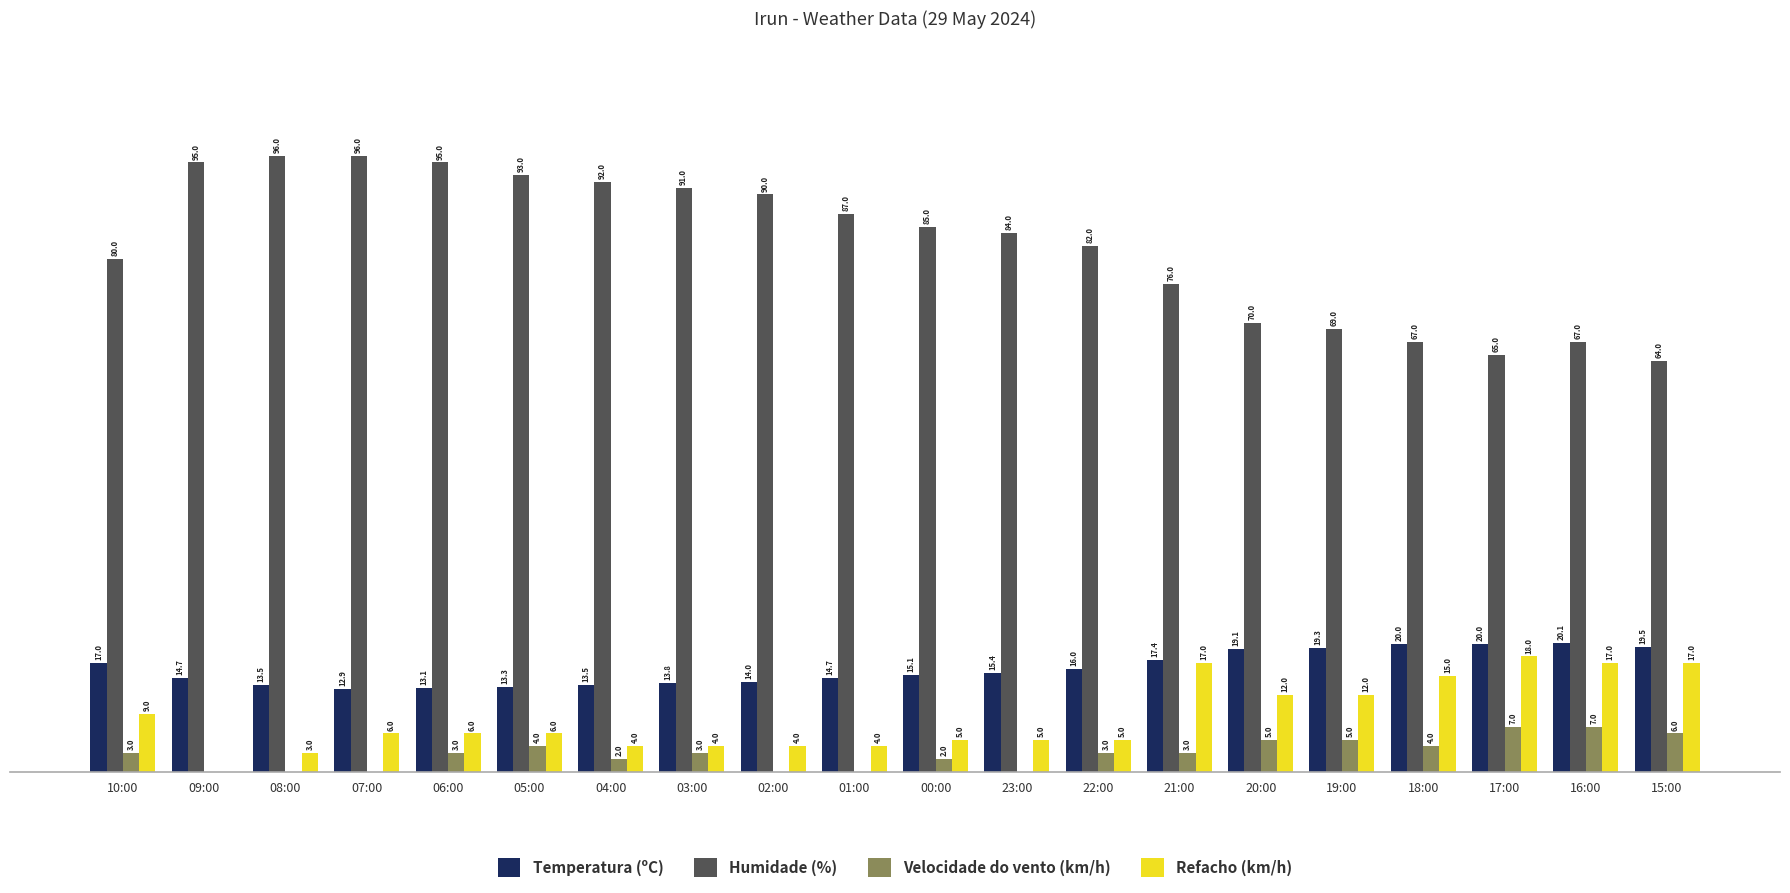

Between 20:00 and 15:00, which series saw the biggest shift?

Humidade (%)